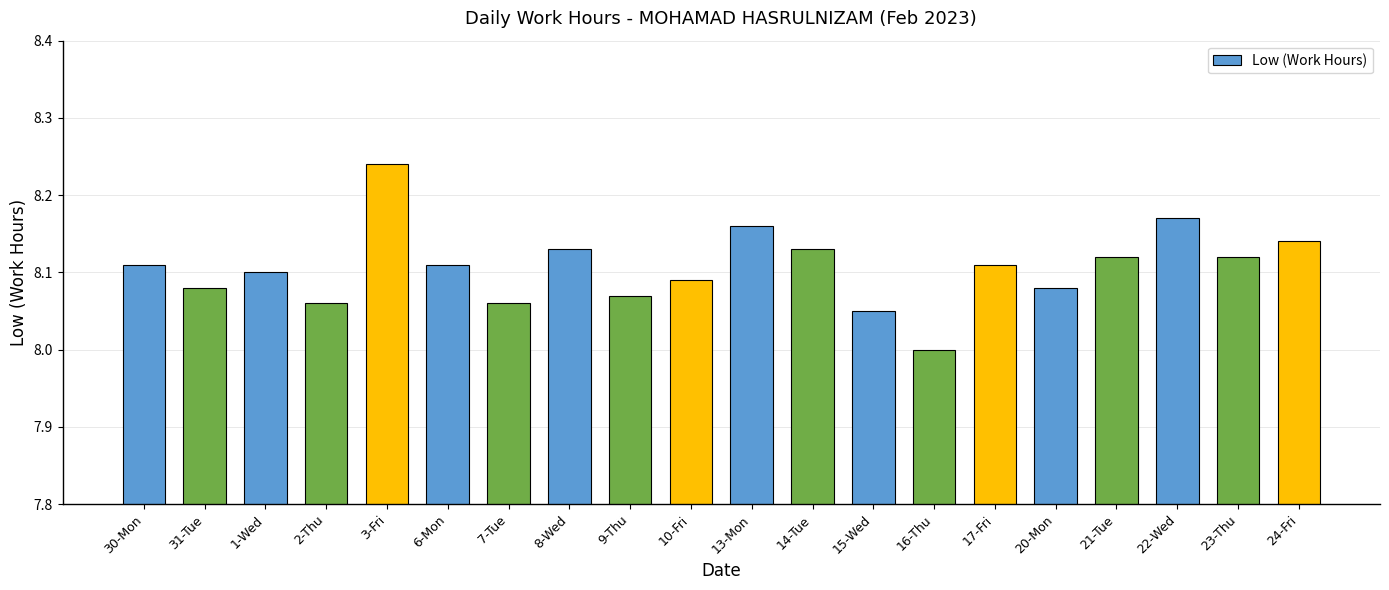

Is it true that the value at 30-Mon is 3.5?

False